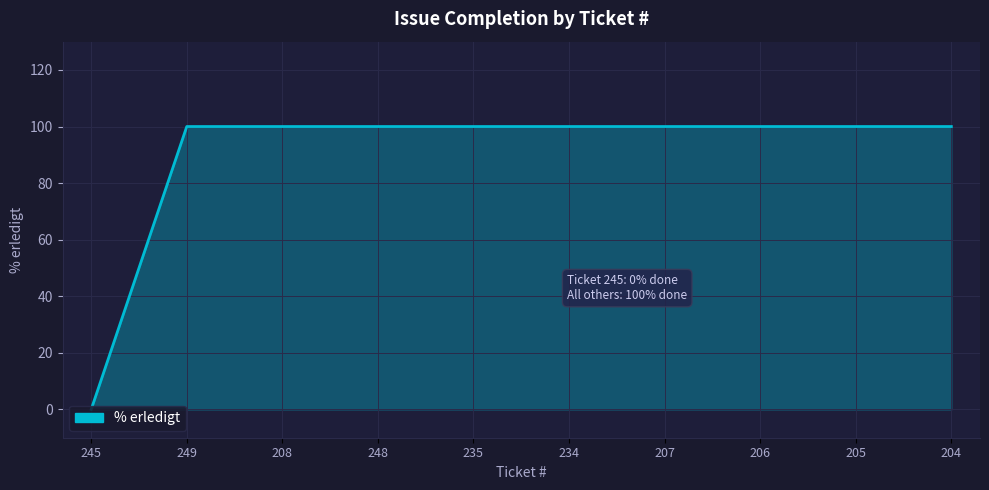

What is the difference between the maximum and minimum values?

100